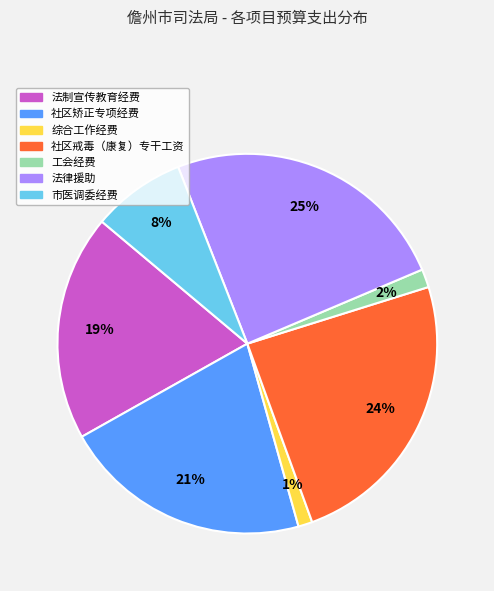

The 社区矫正专项经费 slice represents 7% of the pie. True or false?

False